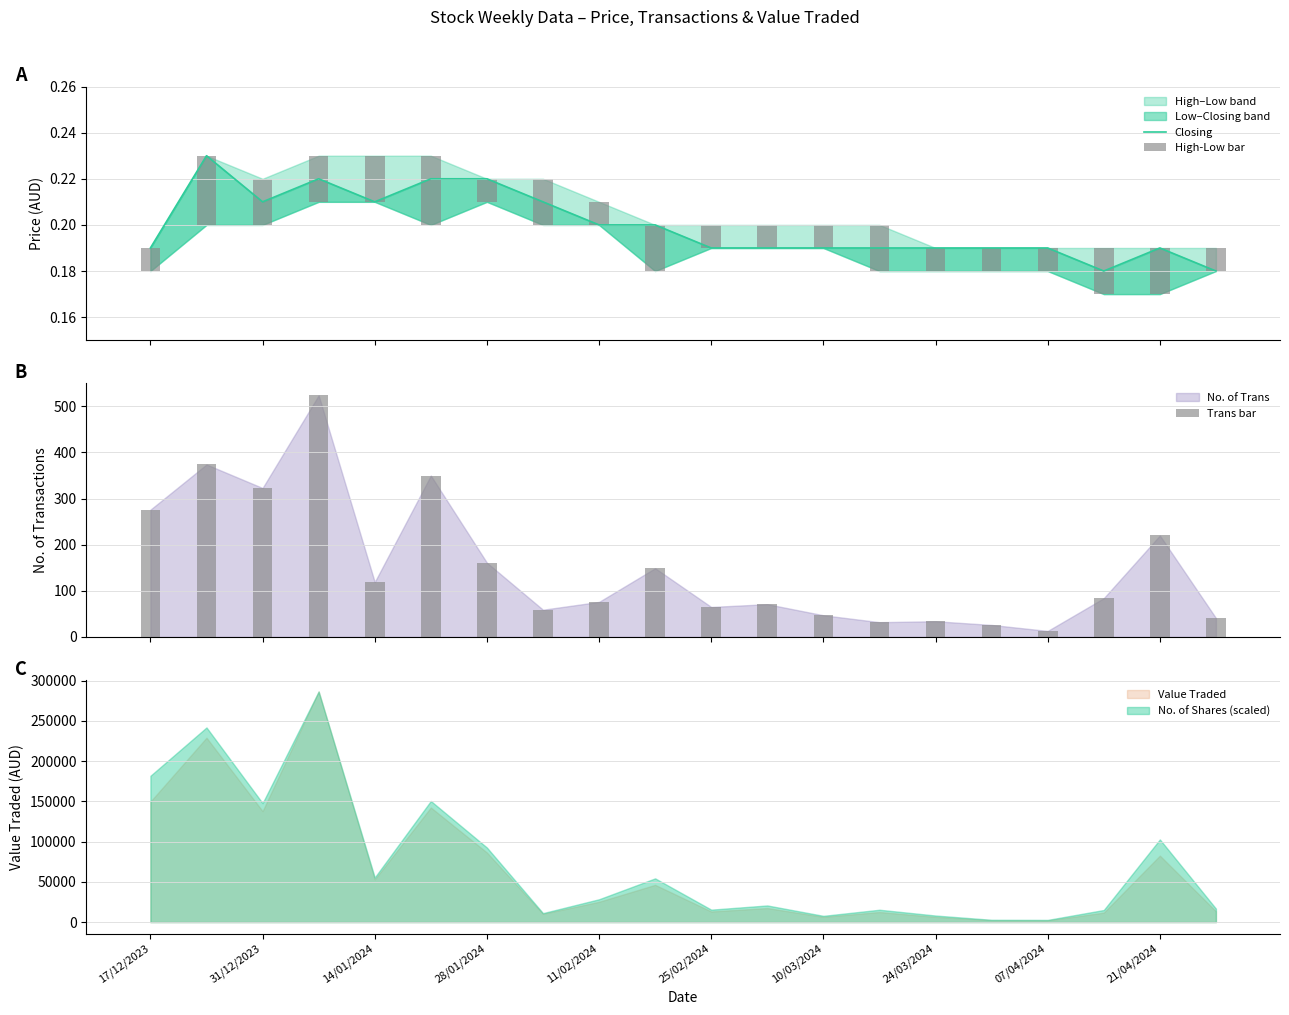

What is the minimum value for Trans bar?

13